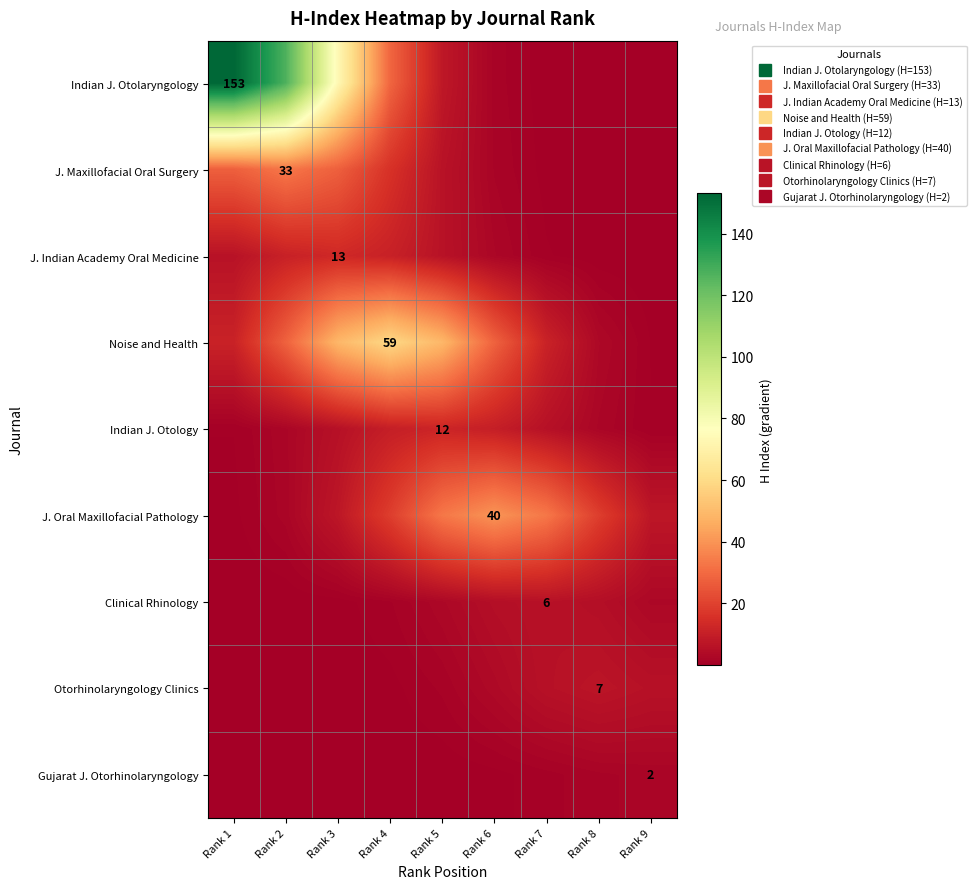

Rank the categories by Indian J. Otolaryngology value from highest to lowest.

Rank 1, Rank 2, Rank 3, Rank 4, Rank 5, Rank 6, Rank 7, Rank 8, Rank 9